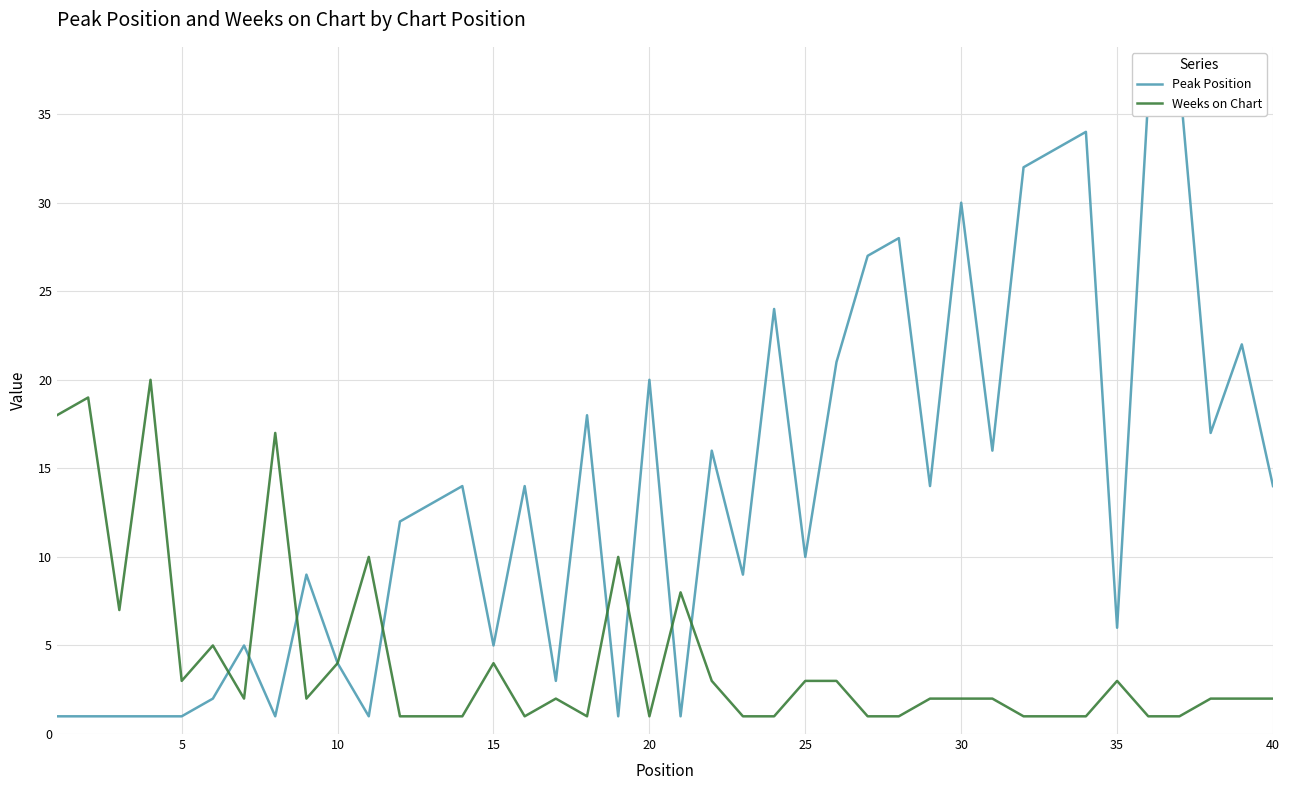

Which series has the largest range (max minus min)?

Peak Position